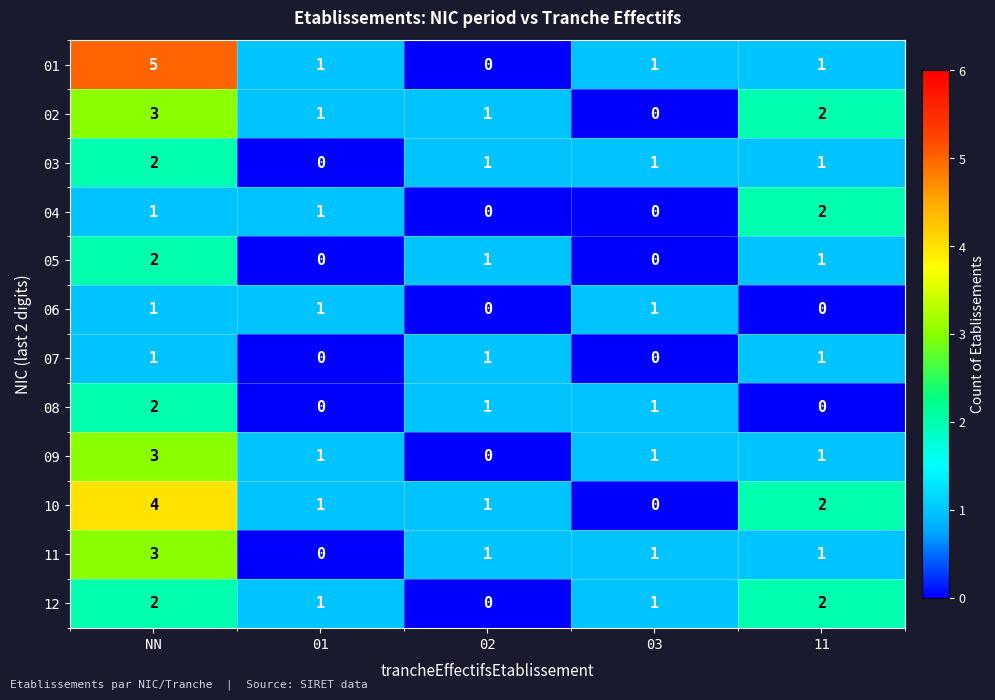

The value of 08 at NN is 2. True or false?

True